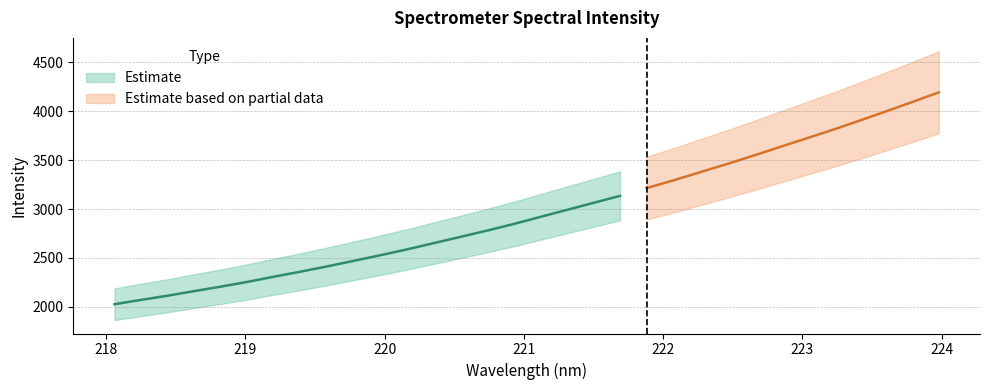

Is it true that the value at 221.1174 is 2919.6?

True